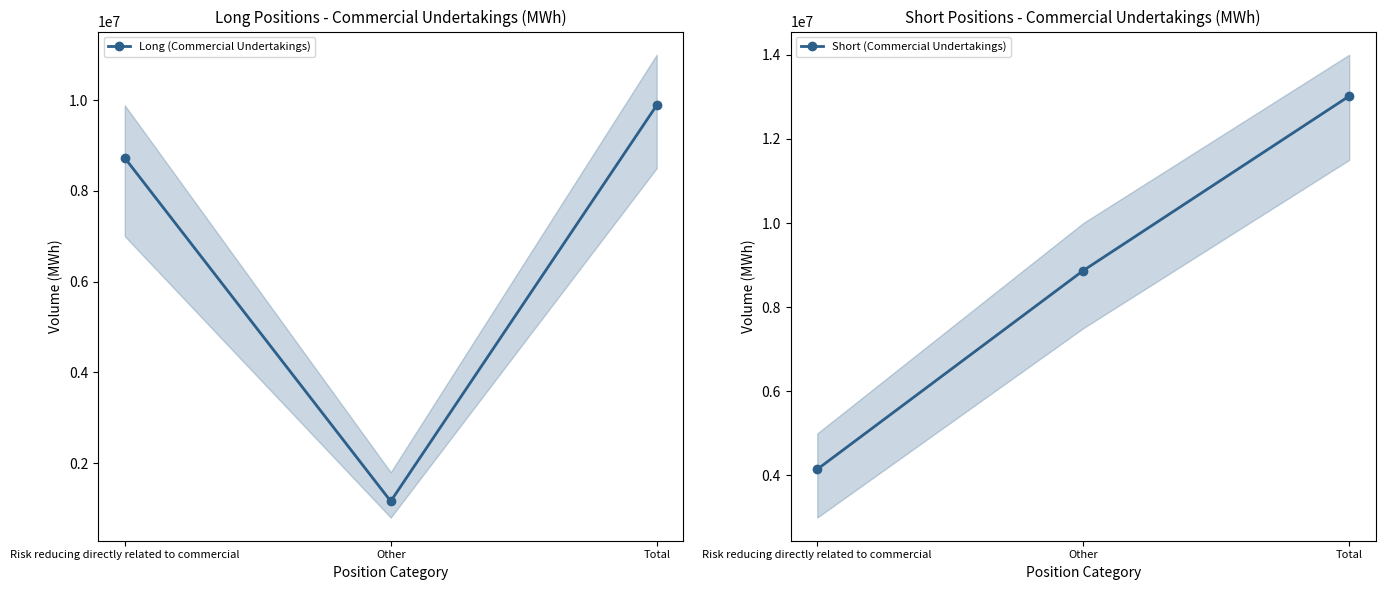

What is the sum of all Short (Commercial Undertakings) values?

26033928